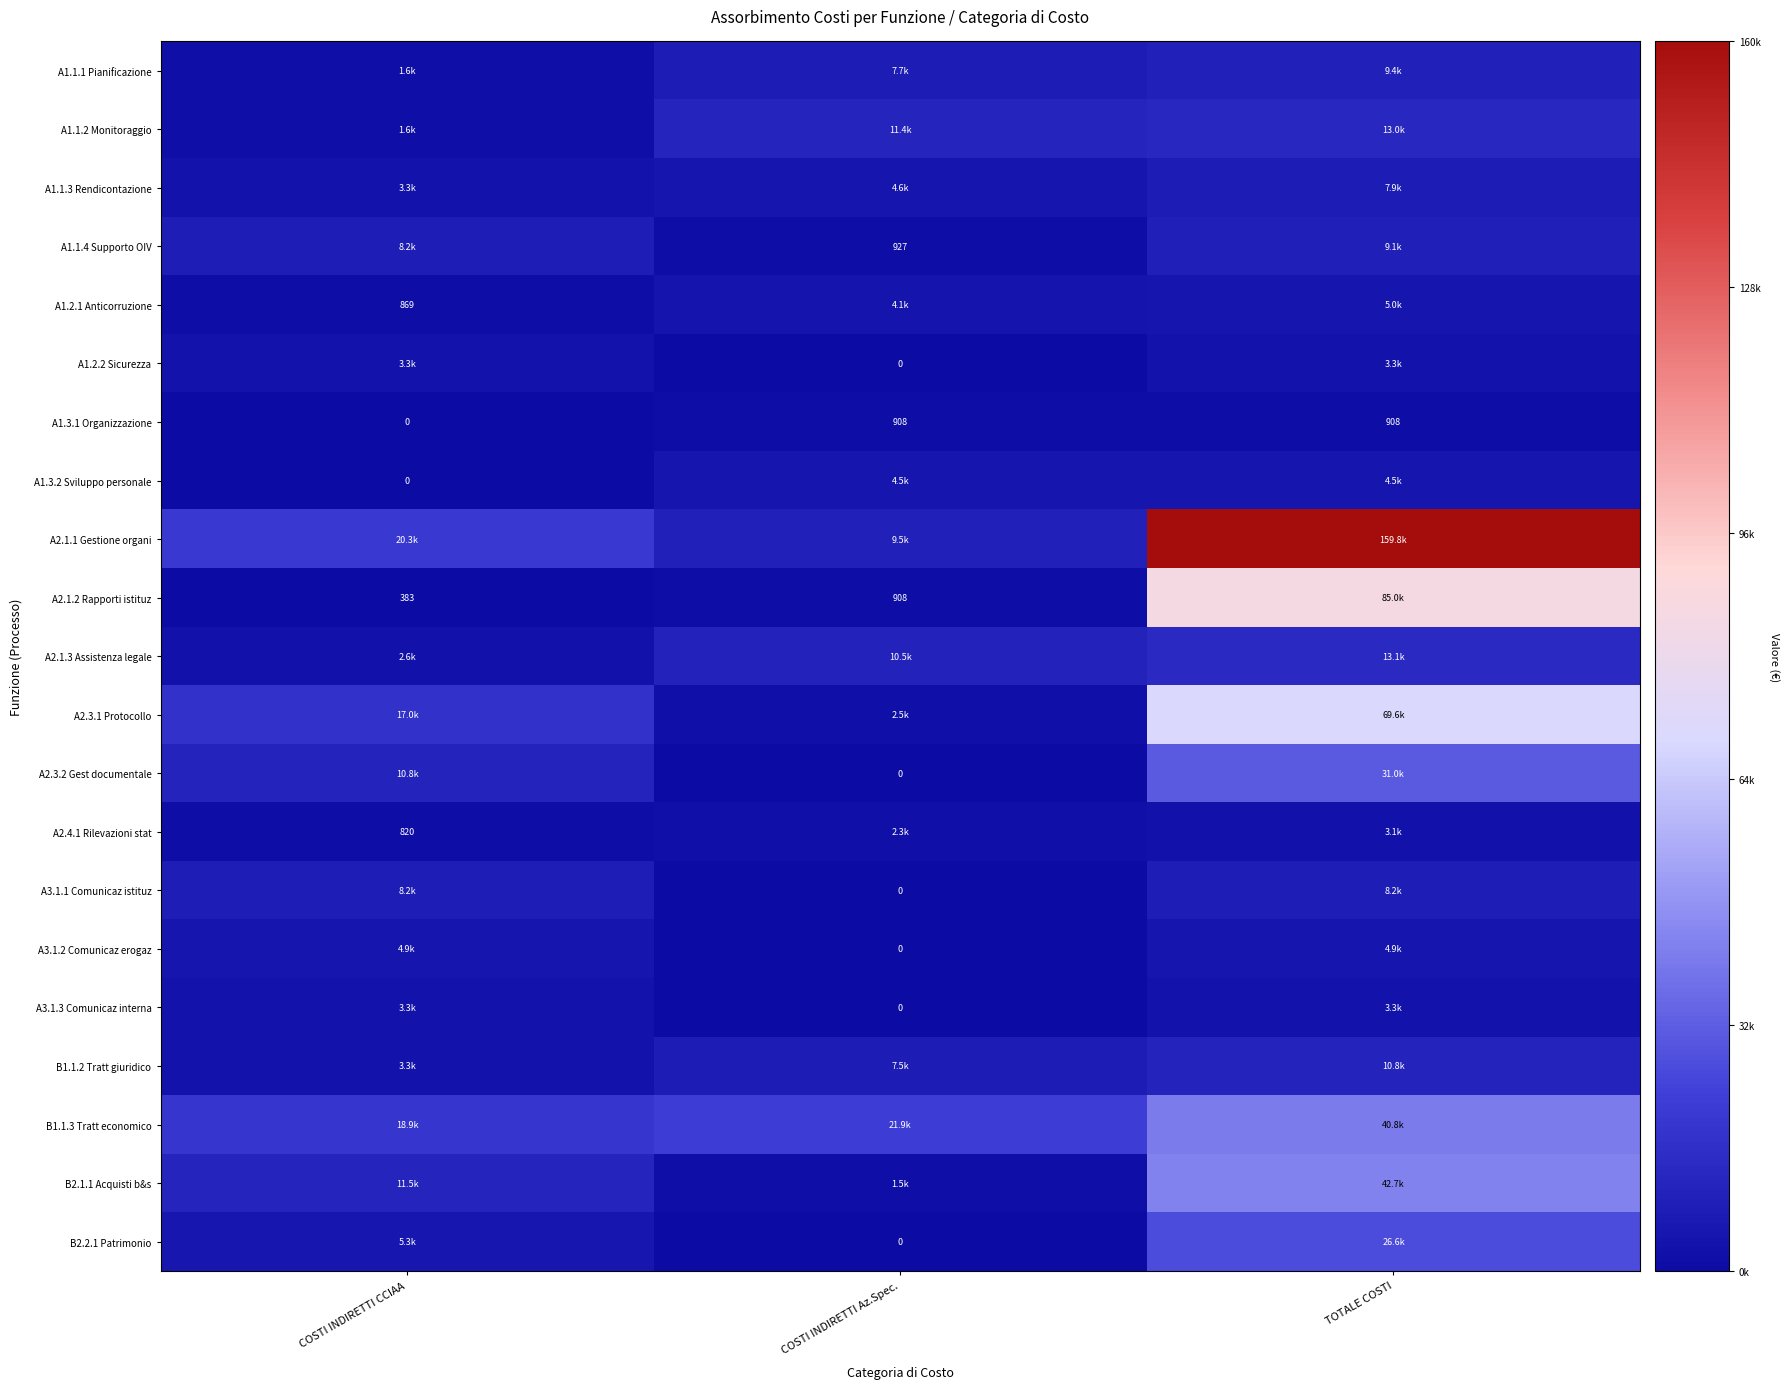

What is the difference between the second highest and minimum values in the A1.2.1 Anticorruzione series?

3226.7